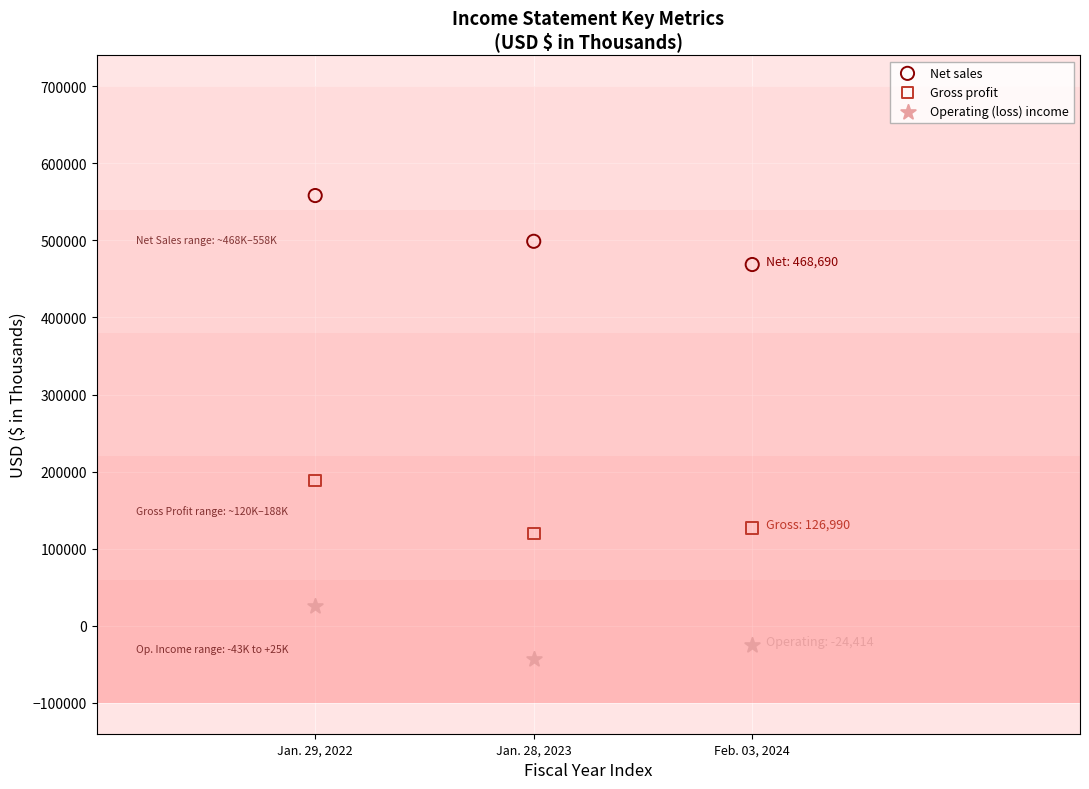

Which series contains the highest Y value?

Net sales